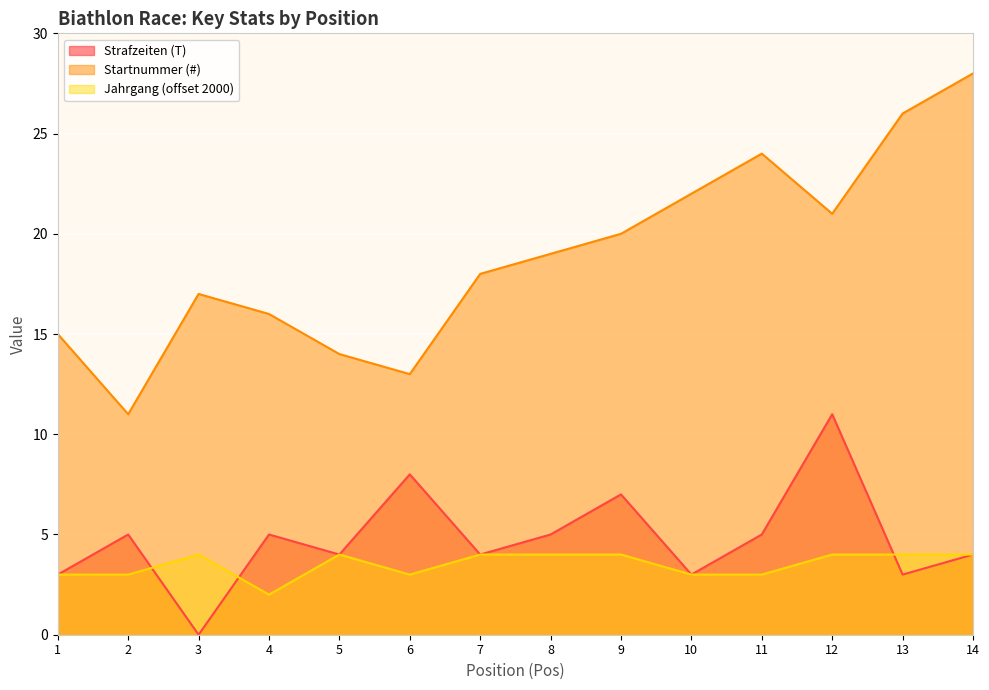

Is it true that Startnummer (#) equals 6 at 2?

False